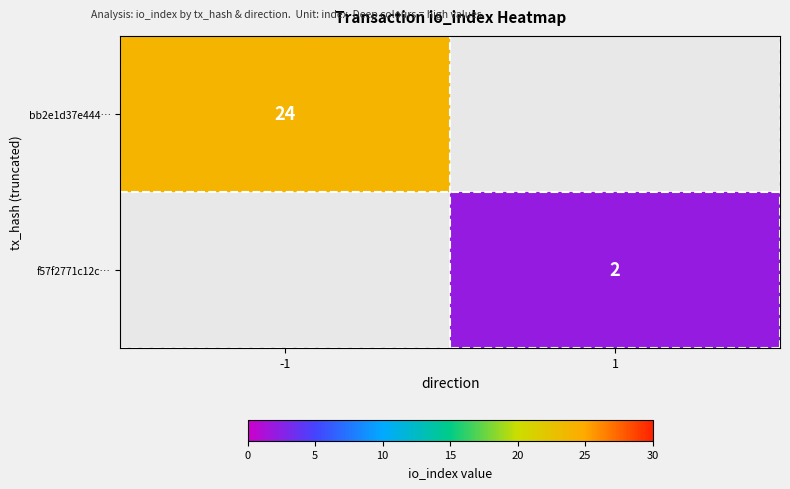

Is the value of bb2e1d37e444… at -1 greater than the value of f57f2771c12c… at 1?

Yes